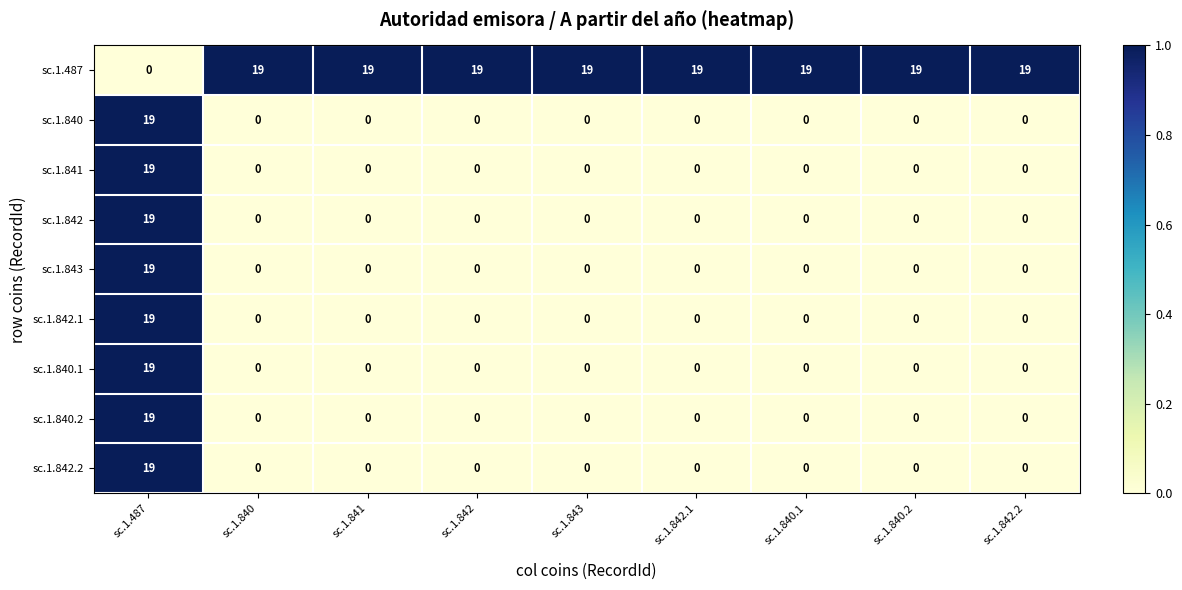

At which category is the sum across all series the highest?

sc.1.487